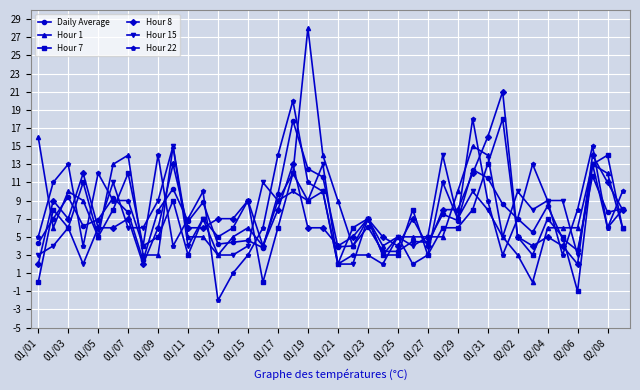

Is this an area chart (filled region under the line)?

No